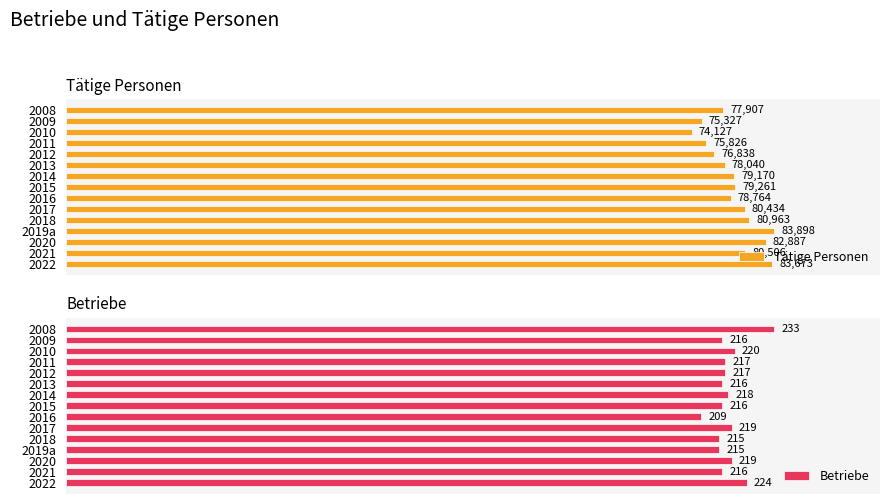

At which label does Tätige Personen reach its peak?

2019a